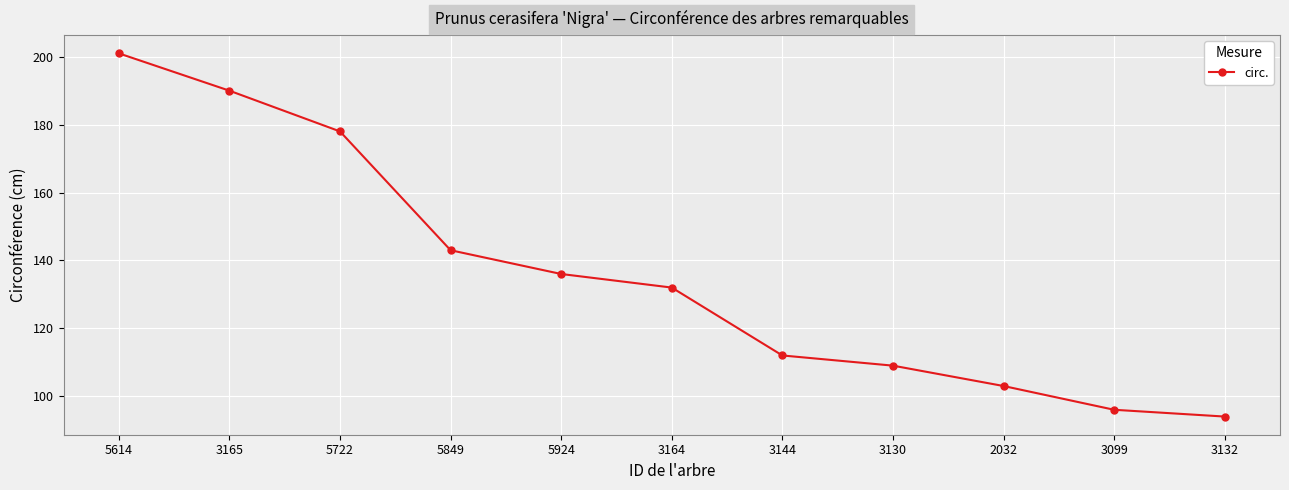

Which label corresponds to the smallest value in the chart?

3132